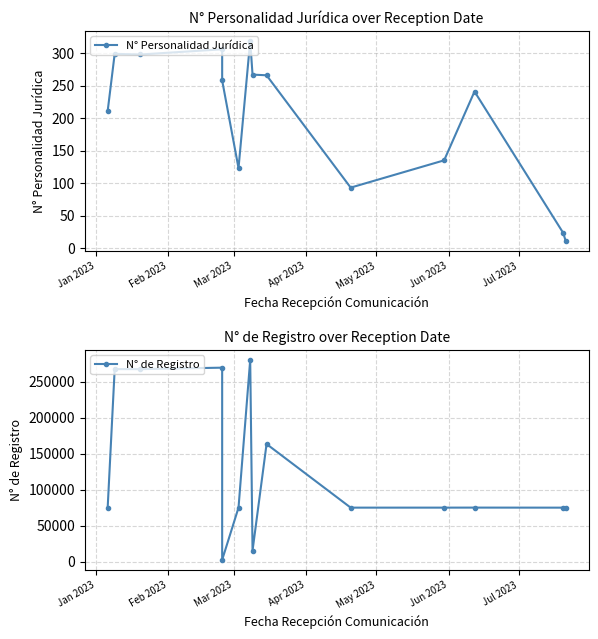

Reading left to right, list all the values displayed in this chart.

N° Personalidad Jurídica: 211	299	298	306	258	123	319	267	266	93	135	241	23	11
N° de Registro: 75066	267506	267503	269539	2459	75033	280391	15273	163439	75027	75038	75080	75011	75004